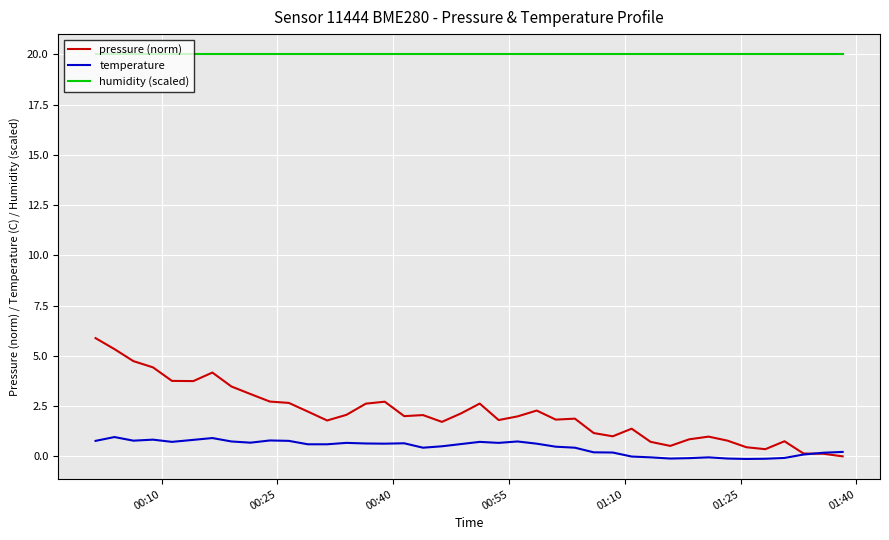

How many lines are shown in the chart?

3